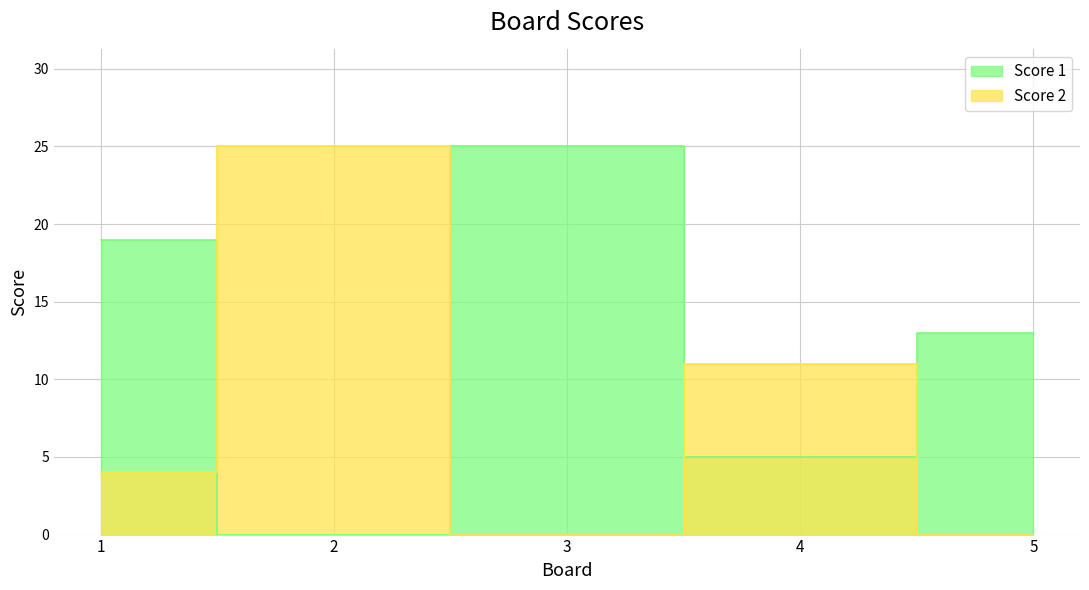

Which category has the lowest value in the Score 1 series?

2